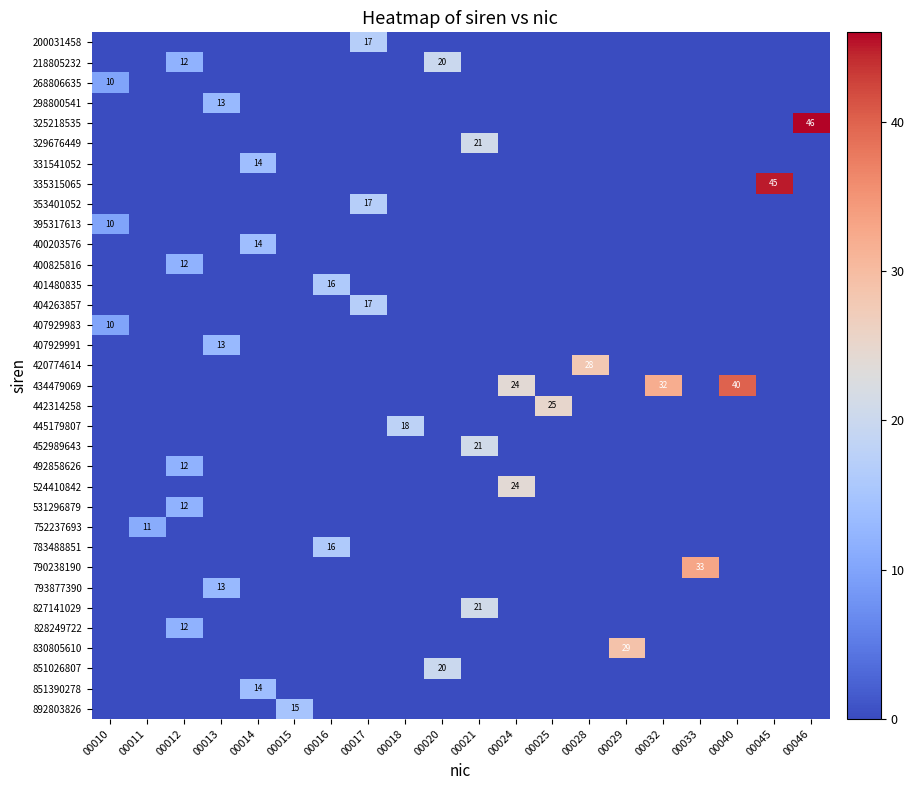

What is the maximum value shown in the chart?

46